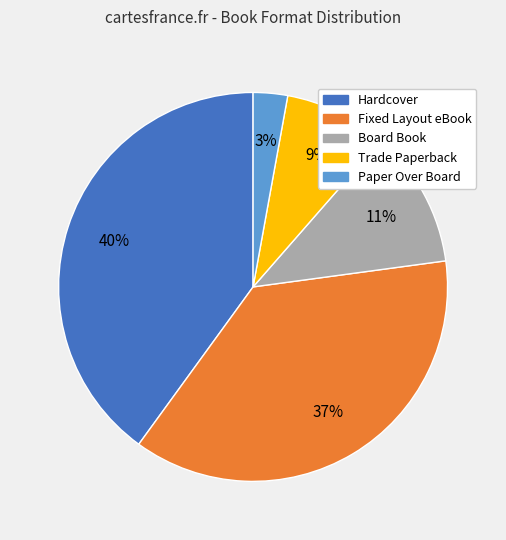

To the nearest percent, what portion does Paper Over Board represent?

3%